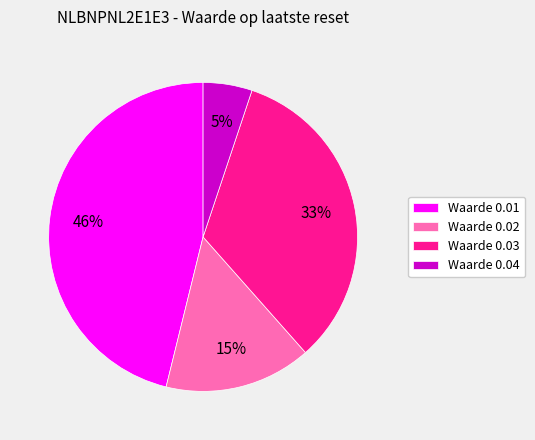

True or false: Waarde 0.04 accounts for 5% of the total.

True